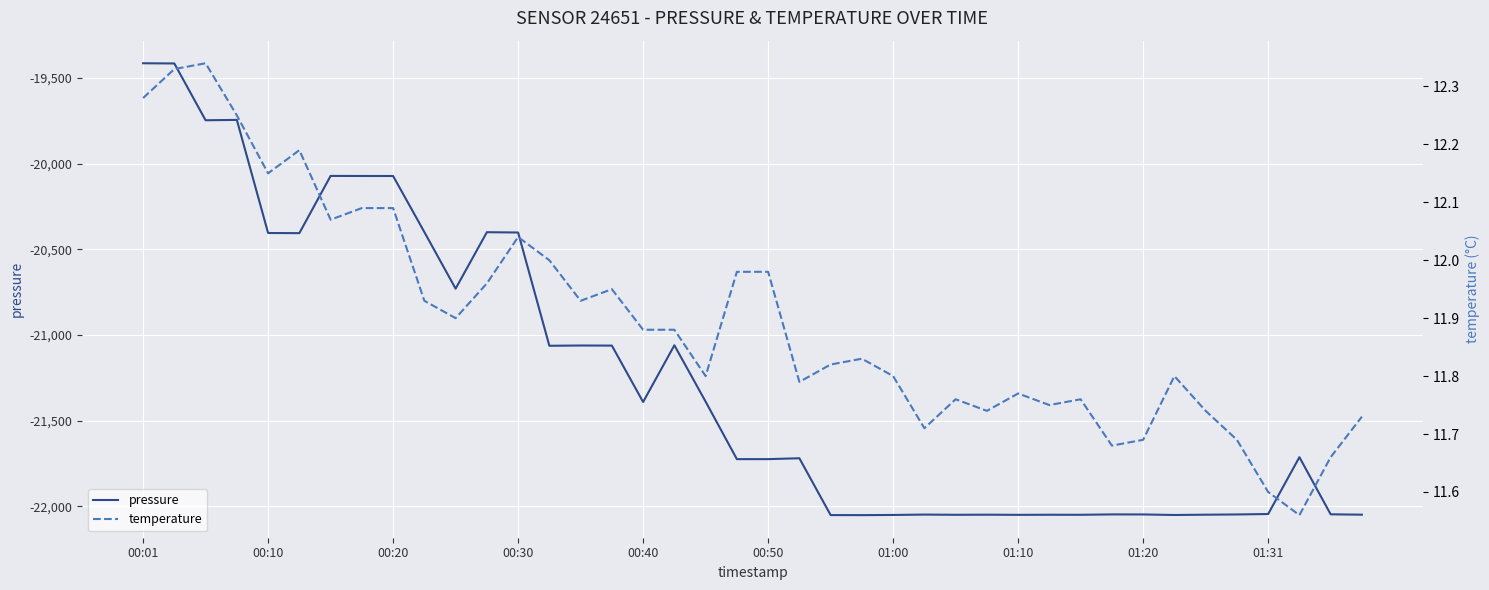

Count the number of categories in the chart.

40